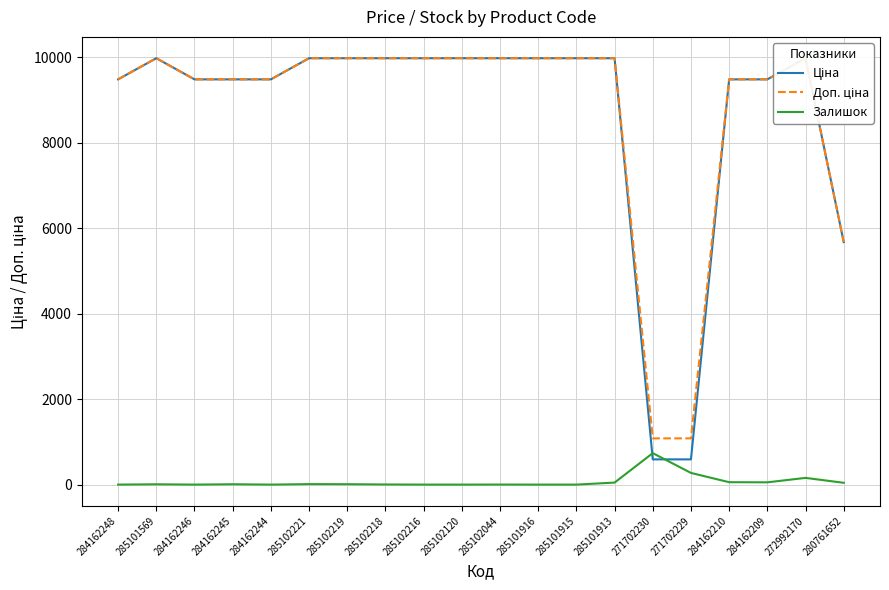

At which category is the sum across all series the highest?

272992170